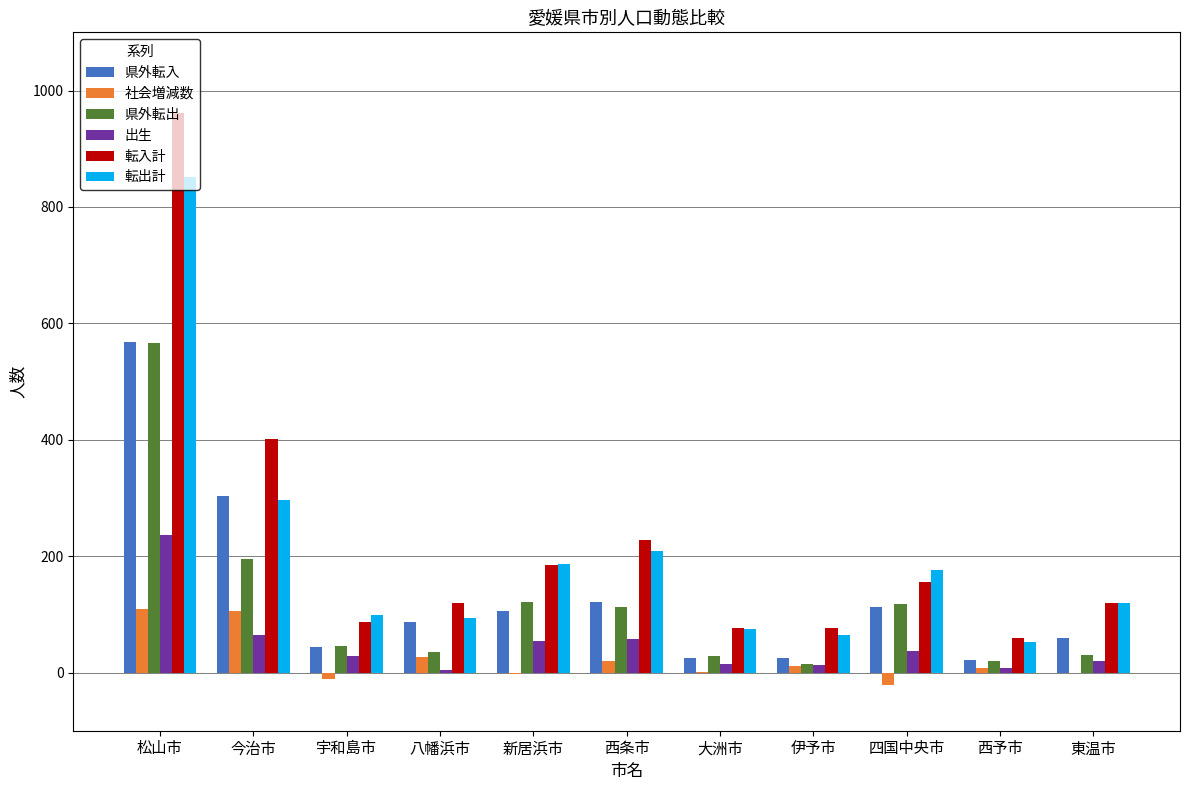

What is the maximum value for 転出計?

852